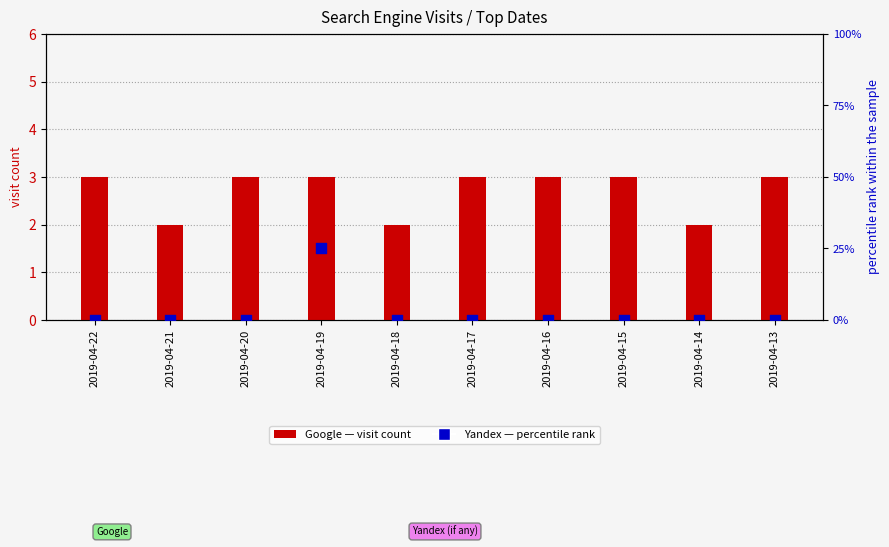

Is the value of Yandex (percentile rank) at 2019-04-18 greater than the value of Google (transformed count) at 2019-04-14?

No